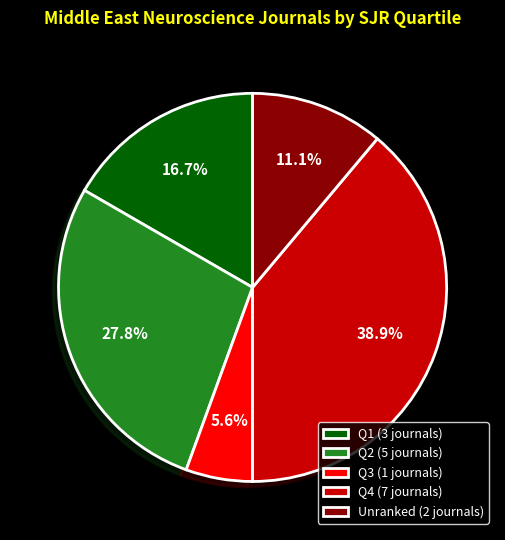

What percentage do Unranked (2 journals) and Q1 (3 journals) together represent?

27.8%